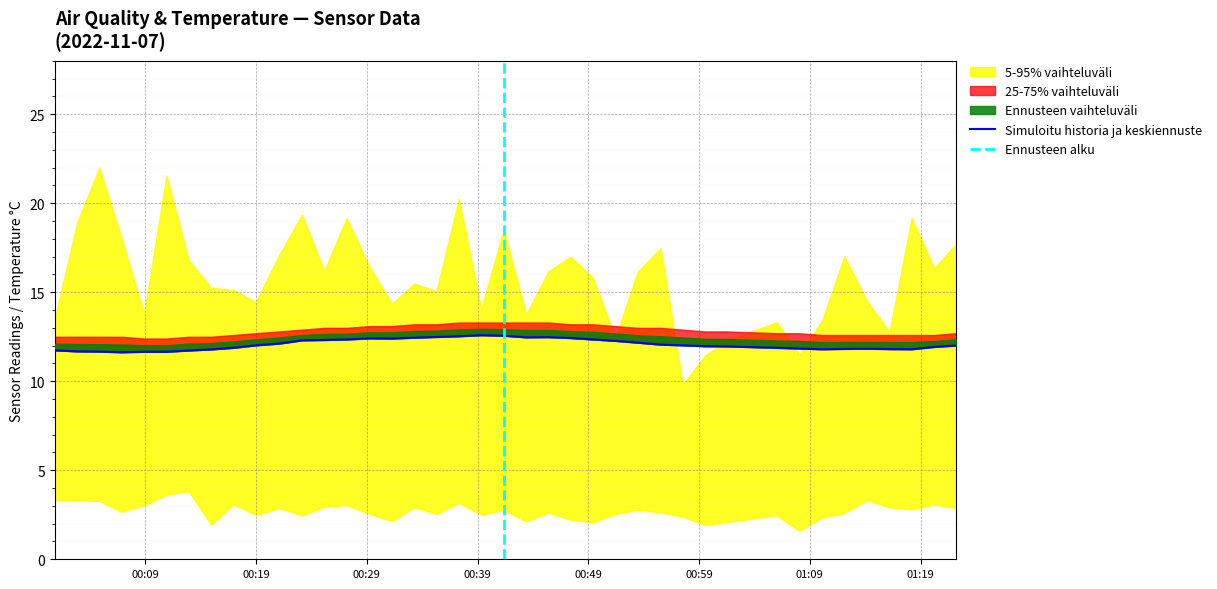

What is the sum of all Temp values?

513.6